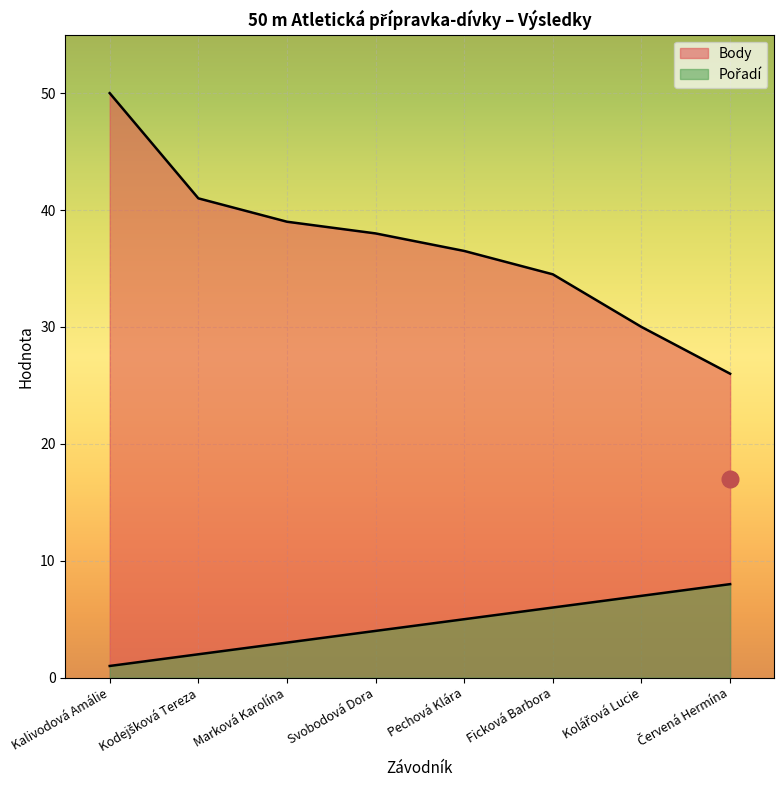

What is the difference between the second highest and second lowest values in the Body series?

11.0